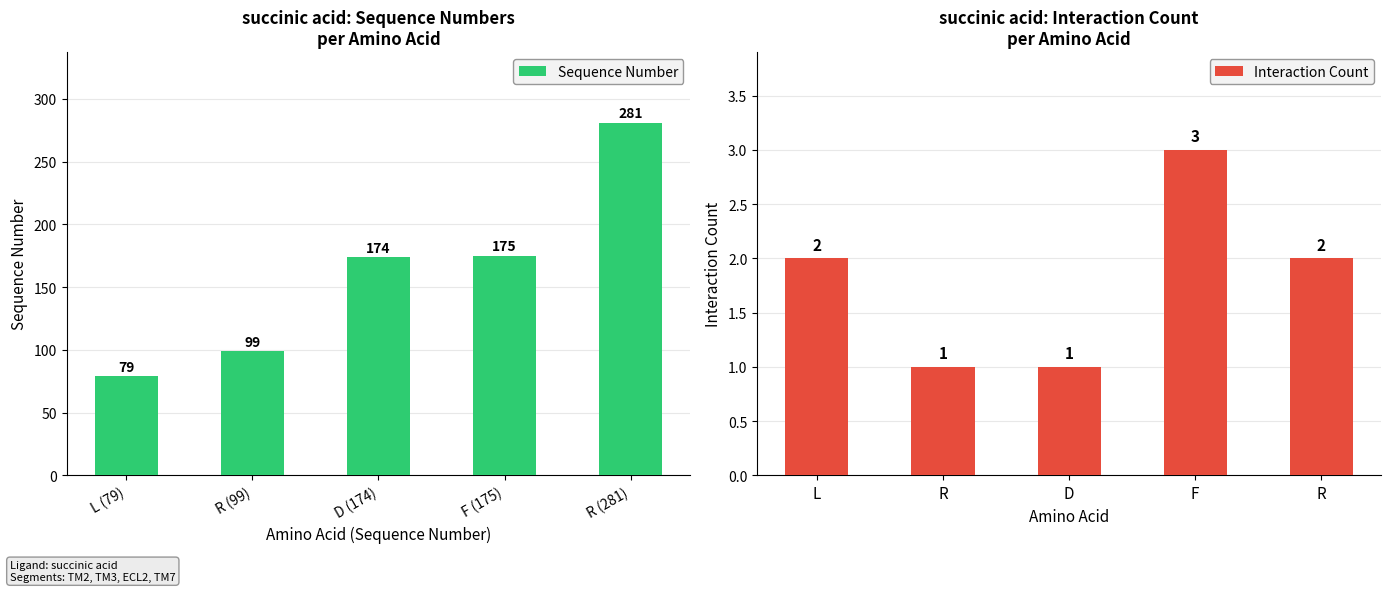

True or false: Interaction Count has a value of 1 at D.

True